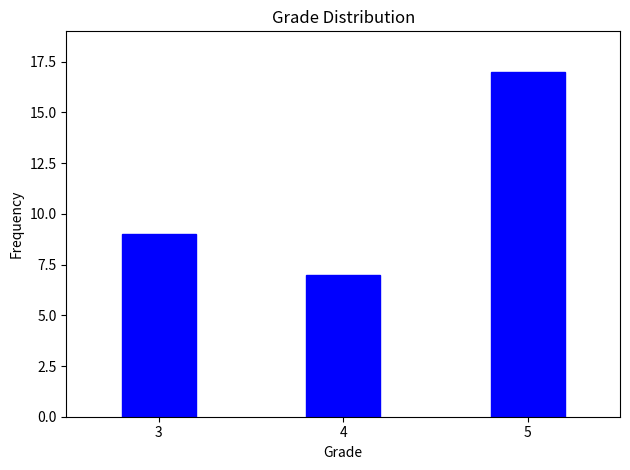

Reading left to right, list all the values displayed in this chart.

3=9	4=7	5=17